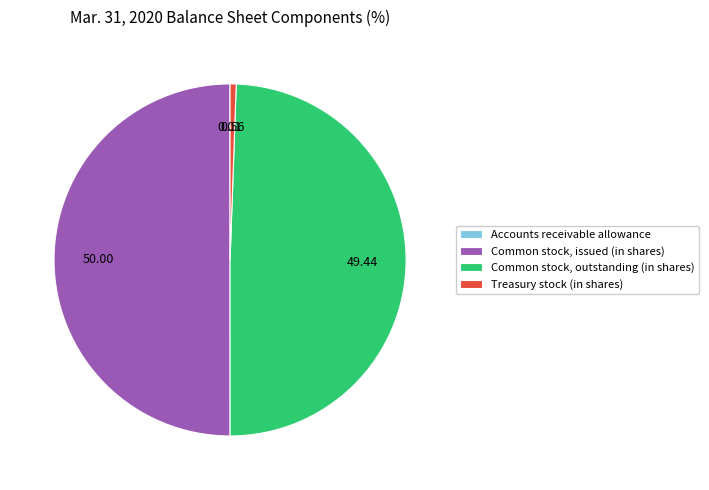

What is the largest slice in the pie chart?

Common stock, issued (in shares)